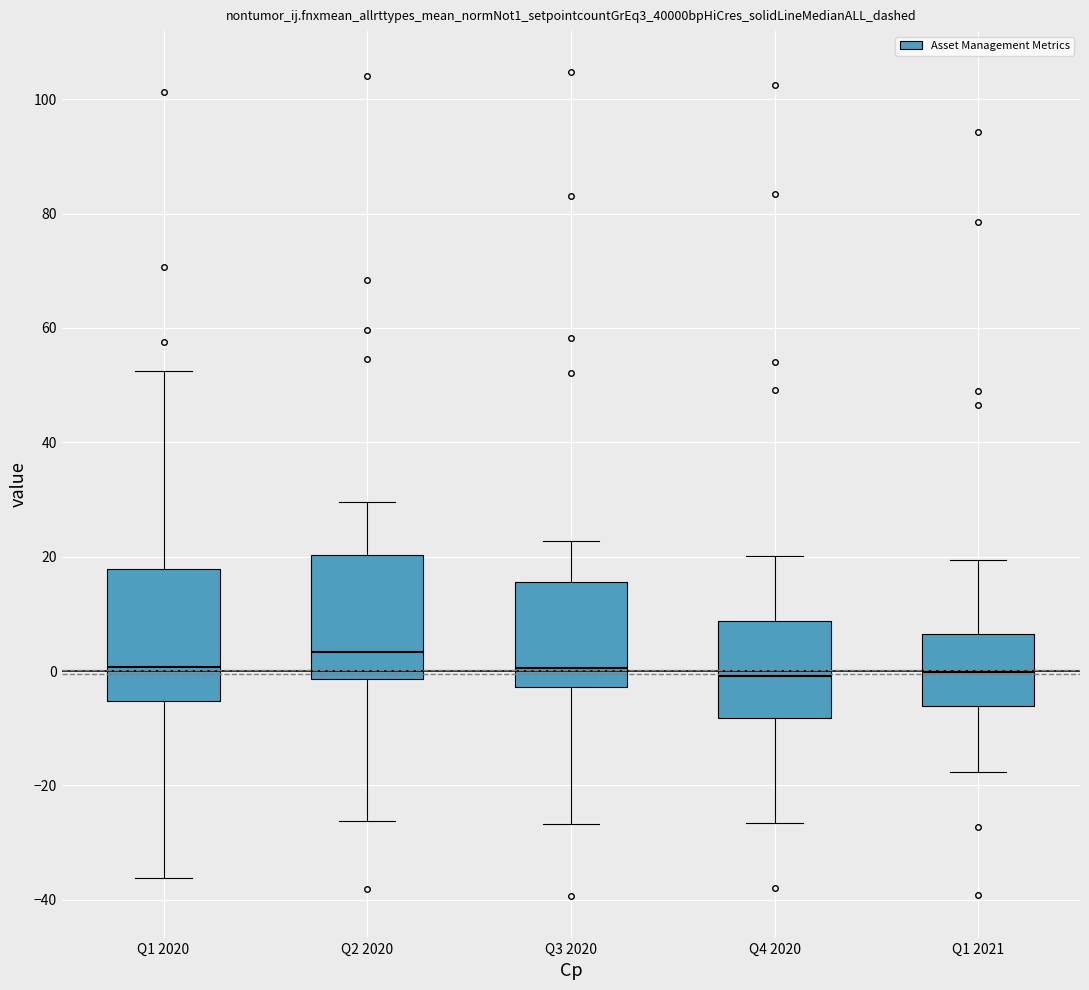

Reading left to right, read every box against the y-axis: the position of its median line, the range the box covers, and the ends of its whiskers. The values are not printed on the chart, so give them approximately, as read against the axis.

Q1 2020: median 0, box -6 to 18, whiskers -36 to 52
Q2 2020: median 4, box -2 to 20, whiskers -26 to 30
Q3 2020: median 0, box -2 to 16, whiskers -26 to 22
Q4 2020: median 0, box -8 to 8, whiskers -26 to 20
Q1 2021: median 0, box -6 to 6, whiskers -18 to 20